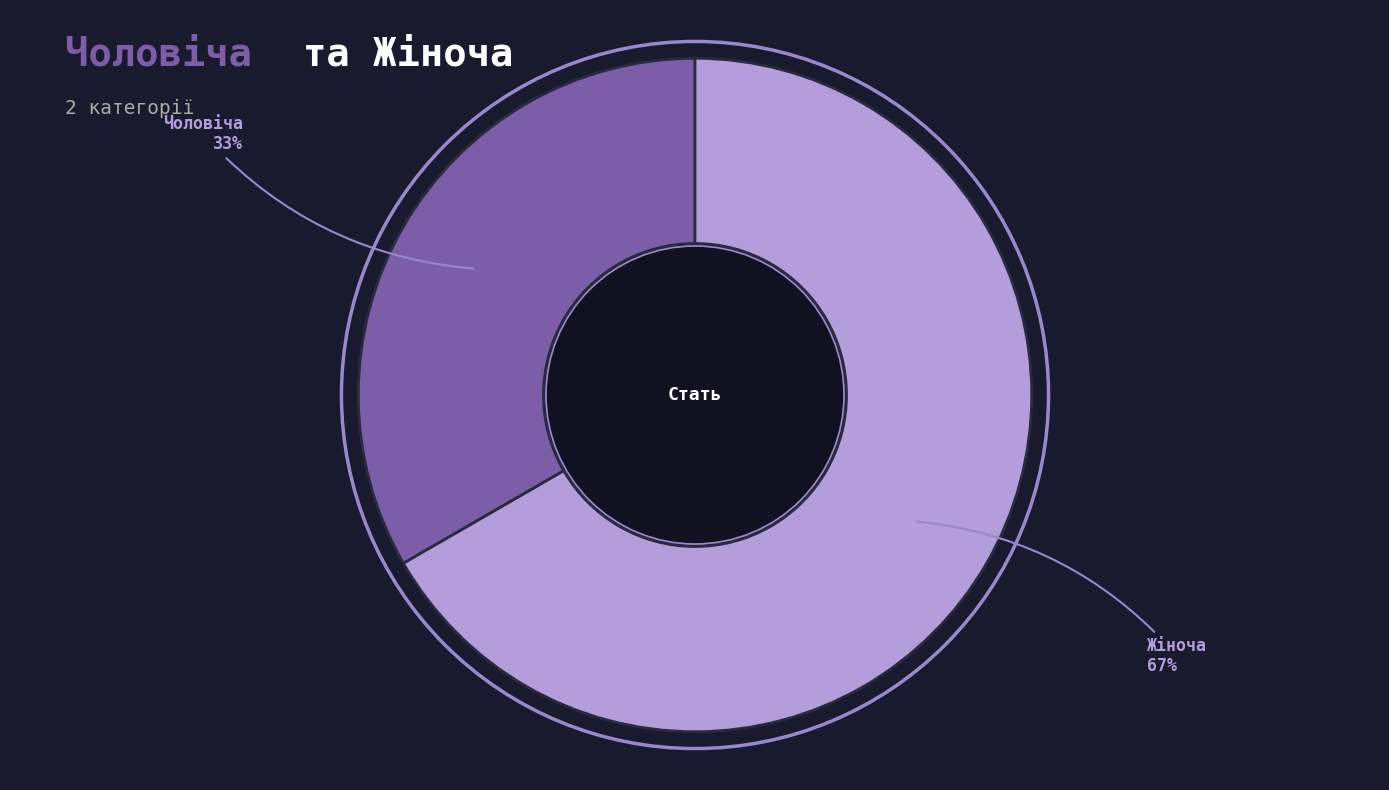

To the nearest percent, what is the average slice percentage?

50%